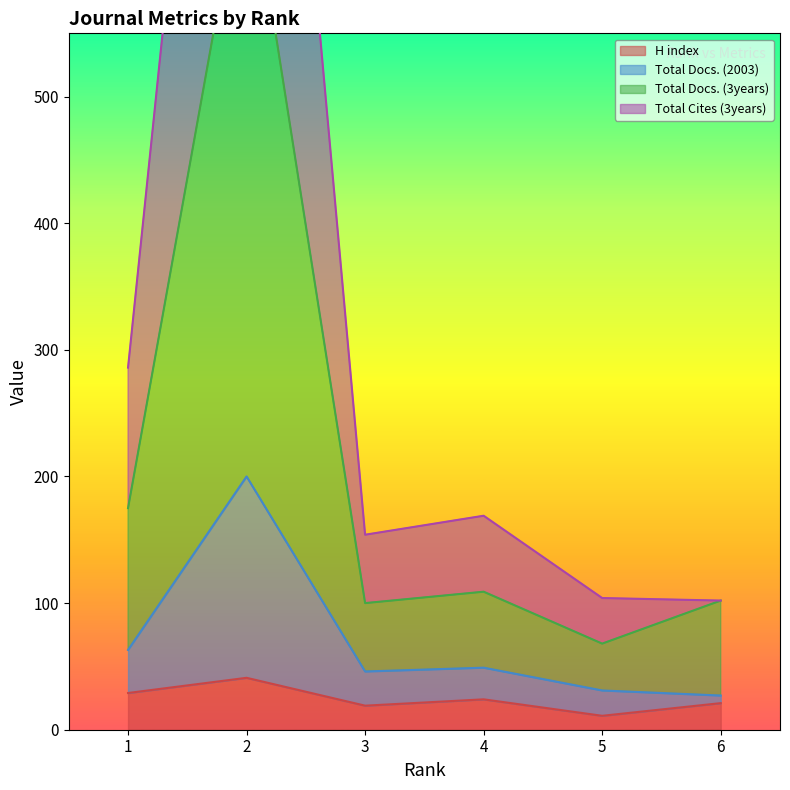

The value of H index at 1 is 39. True or false?

False